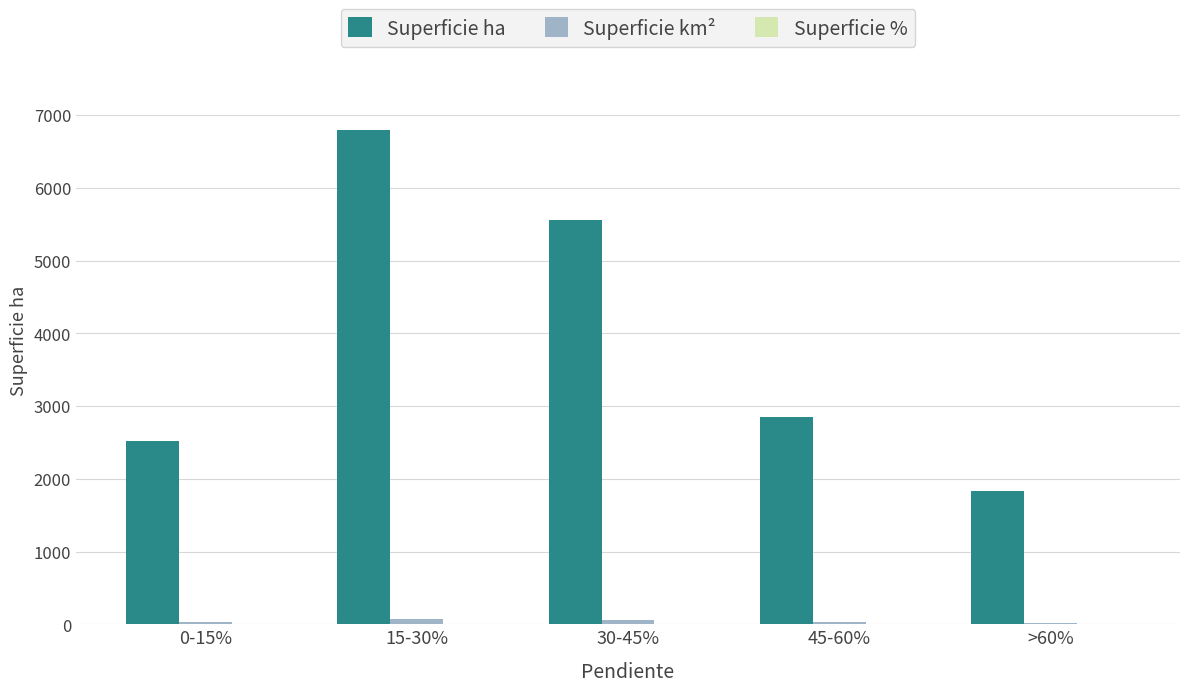

Which label corresponds to the largest value in the chart?

15-30%